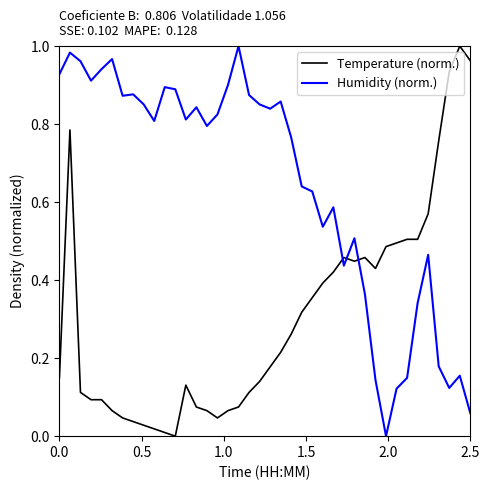

Which series has the largest total across all categories?

Humidity (norm.)